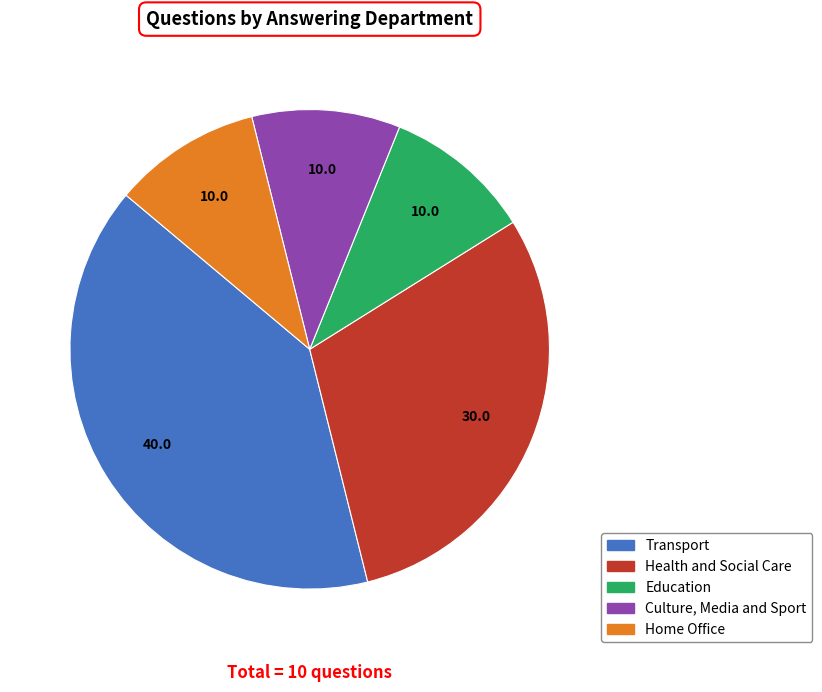

Does Culture, Media and Sport account for over 50% of the chart?

No